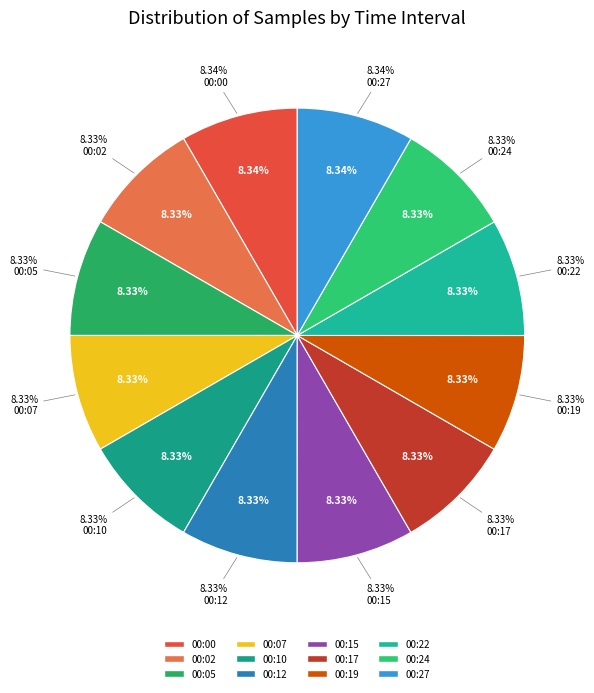

Does 00:22 represent more than half of the total?

No